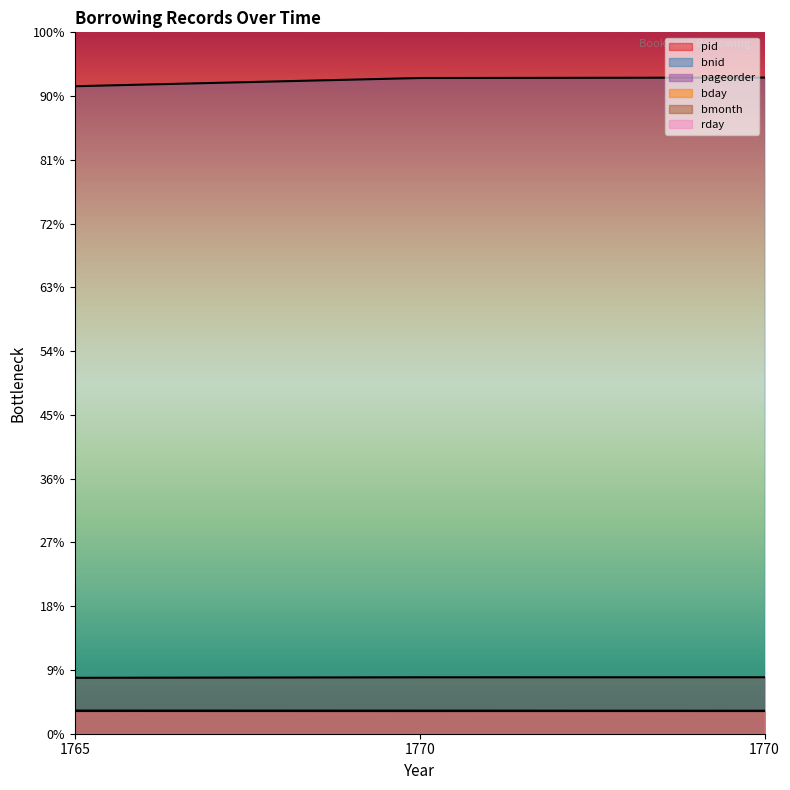

Reading left to right, list all the values displayed in this chart.

pid: 247.1	249.4	249.5
bnid: 2861.8	2898.1	2900.0
pageorder: 101.1	100.7	100.5
bday: 101.5	101.2	100.9
bmonth: 100.4	100.1	100.3
rday: 100.6	100.9	100.7